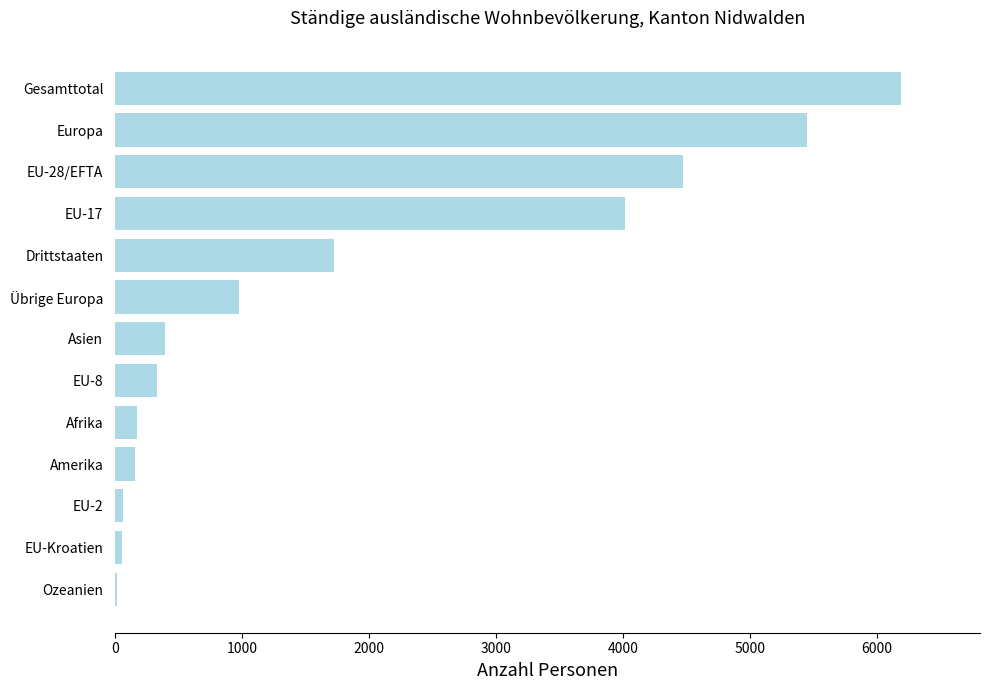

The value at Afrika is 174. True or false?

True